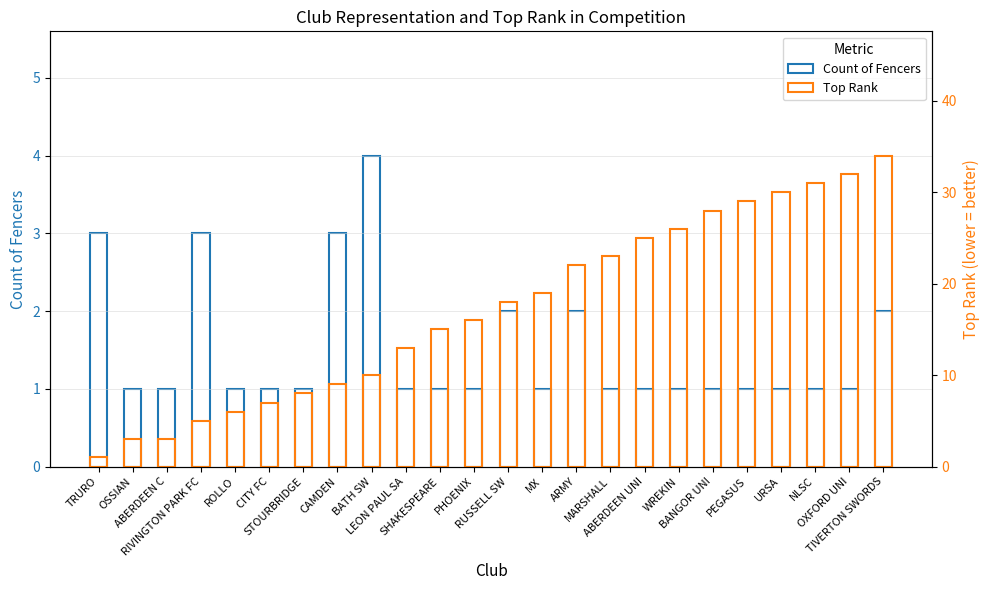

What is the total value across all series at TIVERTON SWORDS?

36